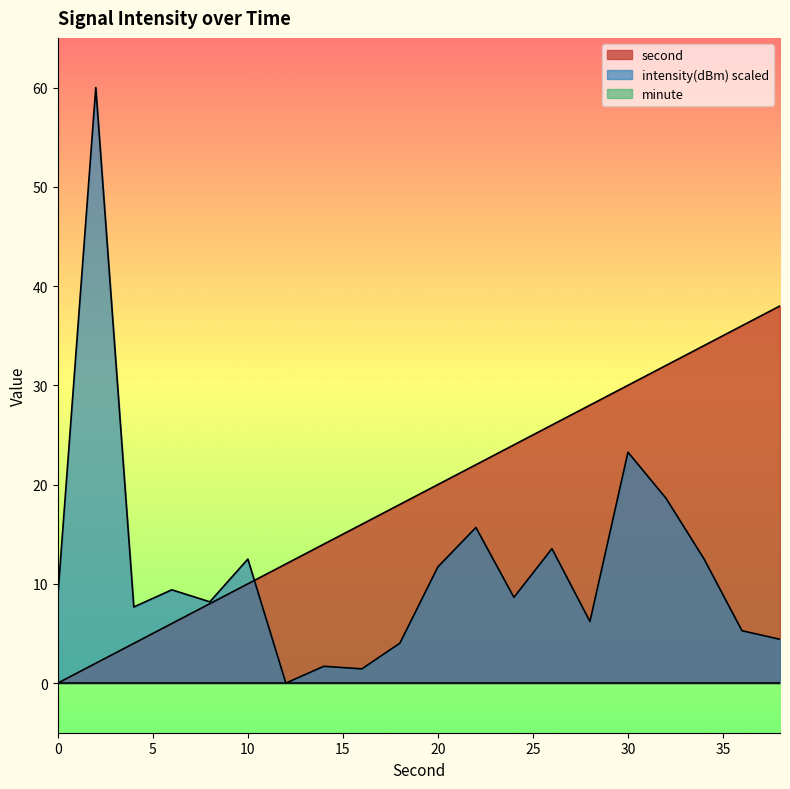

What is the average value of the intensity series?

11.7